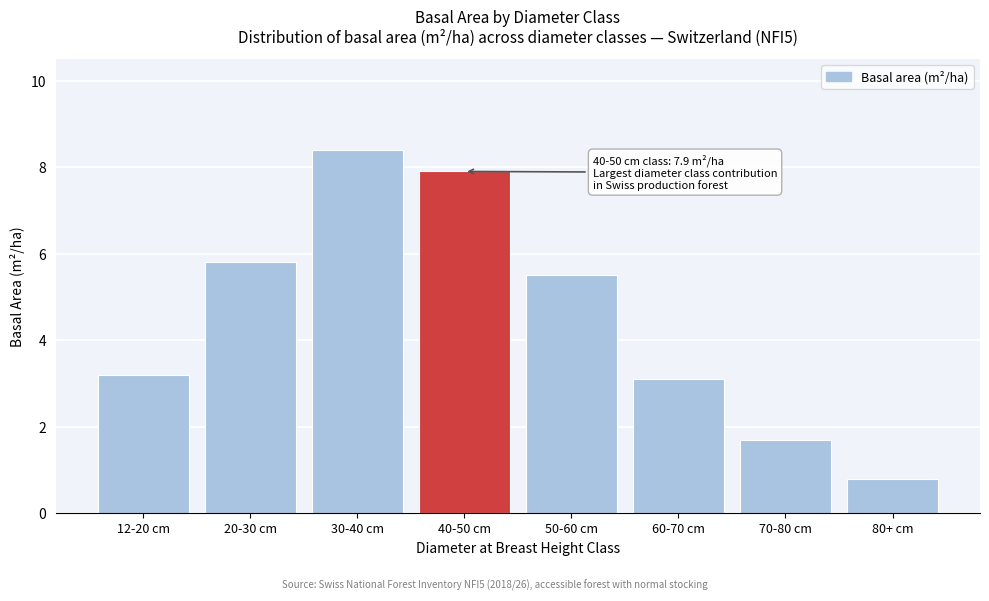

Reading left to right, list all the values displayed in this chart.

3.2	5.8	8.4	7.9	5.5	3.1	1.7	0.8